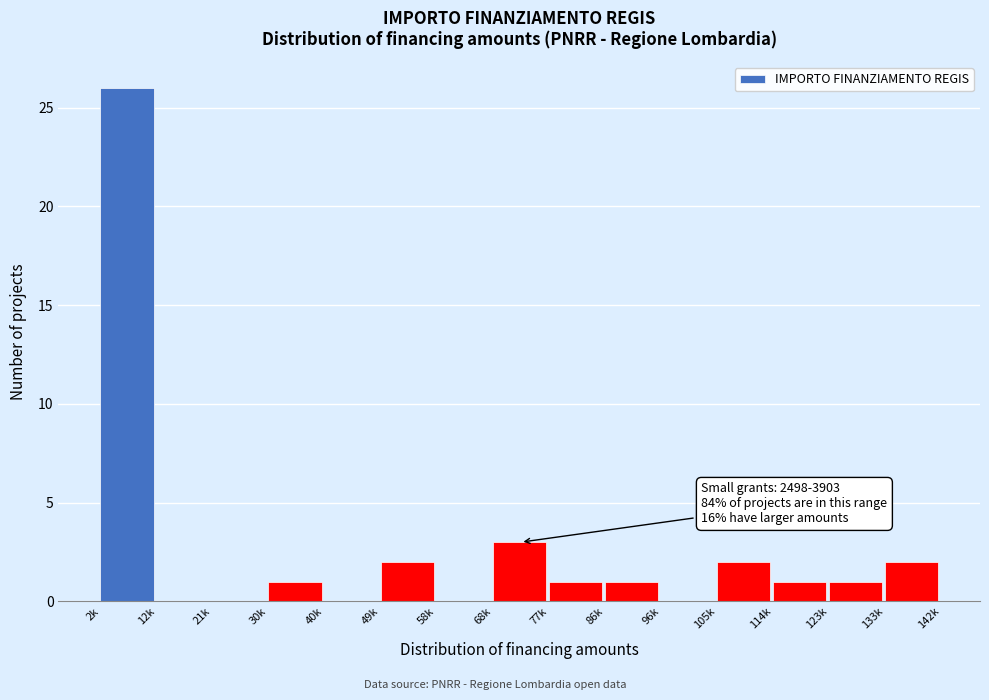

Reading left to right, transcribe all the data shown in this chart.

2k=26	12k=0	21k=0	30k=1	40k=0	49k=2	58k=0	68k=3	77k=1	86k=1	96k=0	105k=2	114k=1	123k=1	133k=2